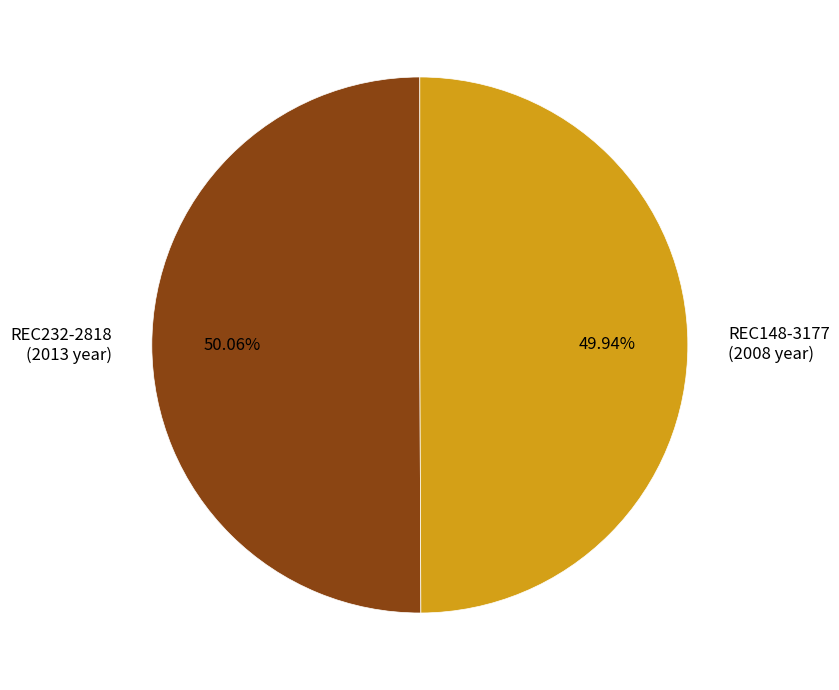

Is there any slice that represents more than half of the pie?

Yes